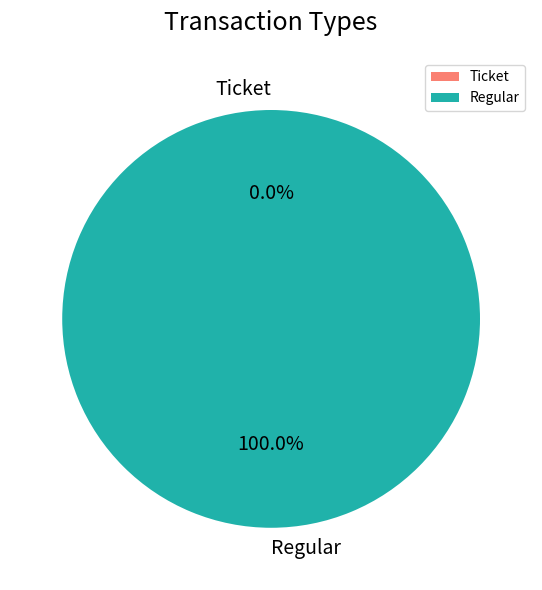

Rank the categories by value from lowest to highest.

Ticket, Regular